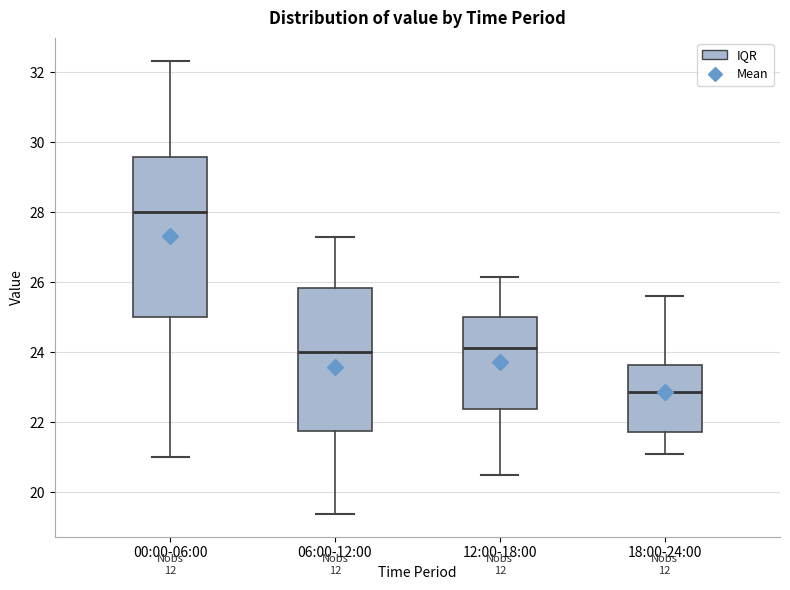

Reading left to right, transcribe this box plot: for each box, give where its median line is, the range the box spans, and where its two whiskers end, as read against the y-axis. The values are not printed on the chart, so give them approximately, as read against the axis.

00:00-06:00: median 28.0, box 25.0 to 29.6, whiskers 21.0 to 32.4
06:00-12:00: median 24.0, box 21.8 to 25.8, whiskers 19.4 to 27.4
12:00-18:00: median 24.2, box 22.4 to 25.0, whiskers 20.6 to 26.2
18:00-24:00: median 22.8, box 21.8 to 23.6, whiskers 21.2 to 25.6